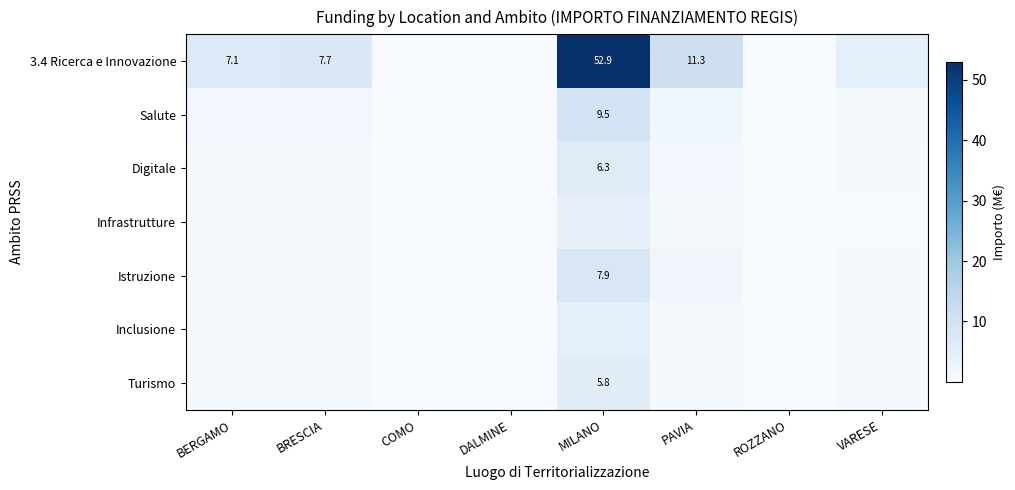

What is the difference between the maximum and minimum values in the Istruzione series?

7.9